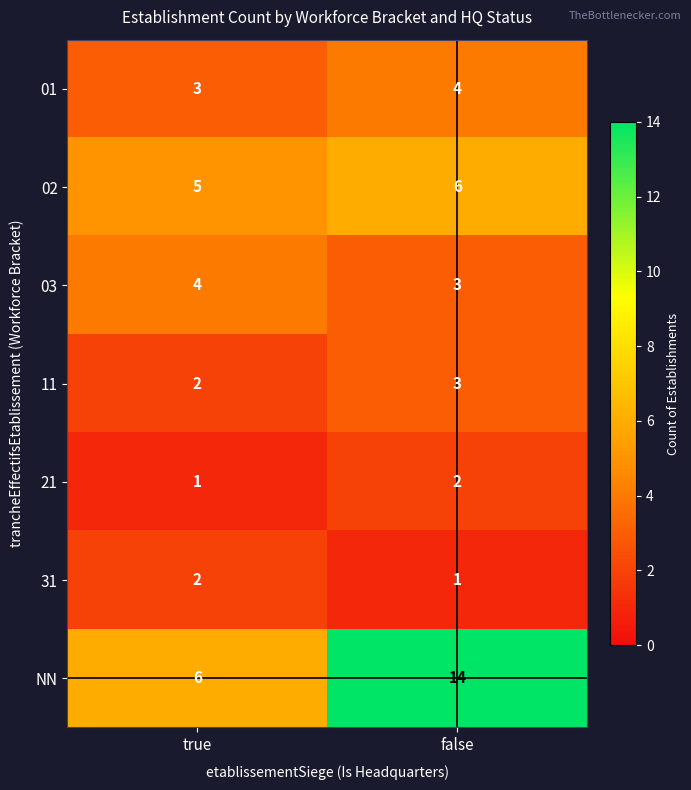

Reading right to left, extract all data points from this chart.

01: 4	3
02: 6	5
03: 3	4
11: 3	2
21: 2	1
31: 1	2
NN: 14	6